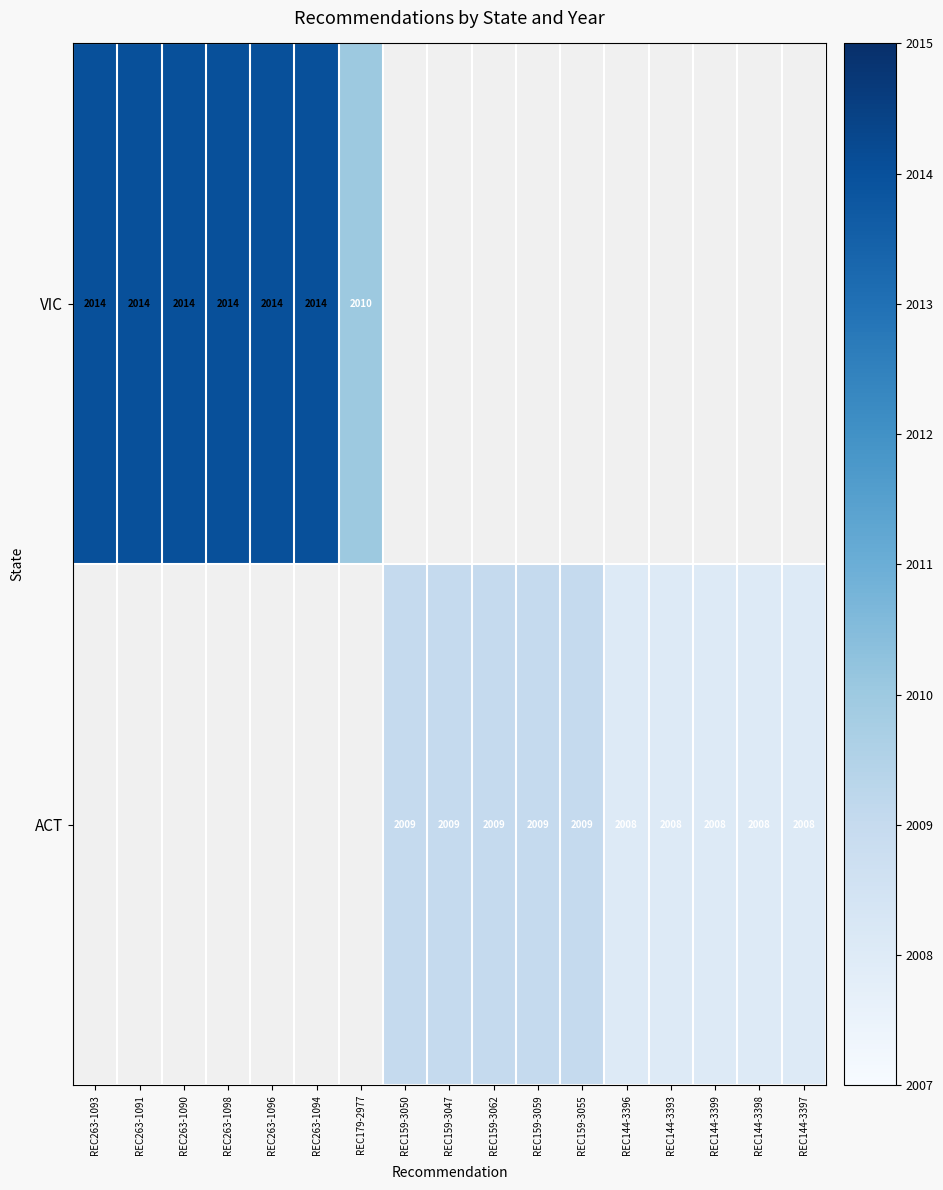

The ACT series shows 2008 at REC144-3398. True or false?

True